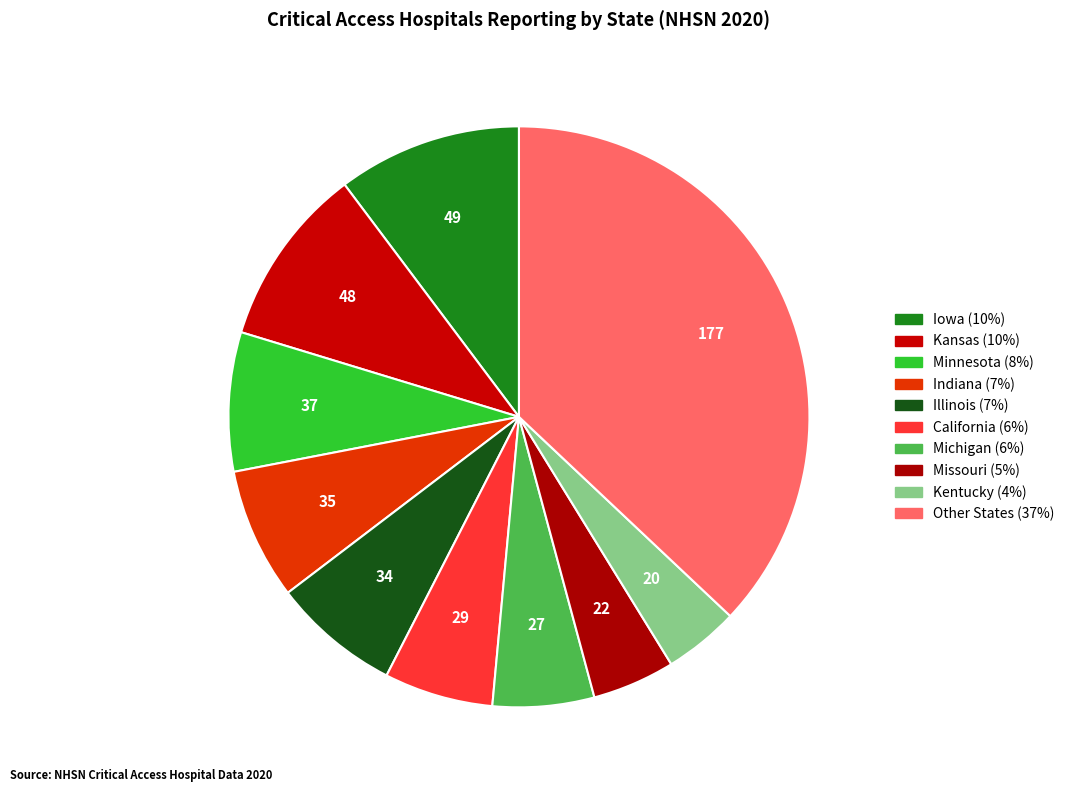

How many slices are in this pie chart?

10